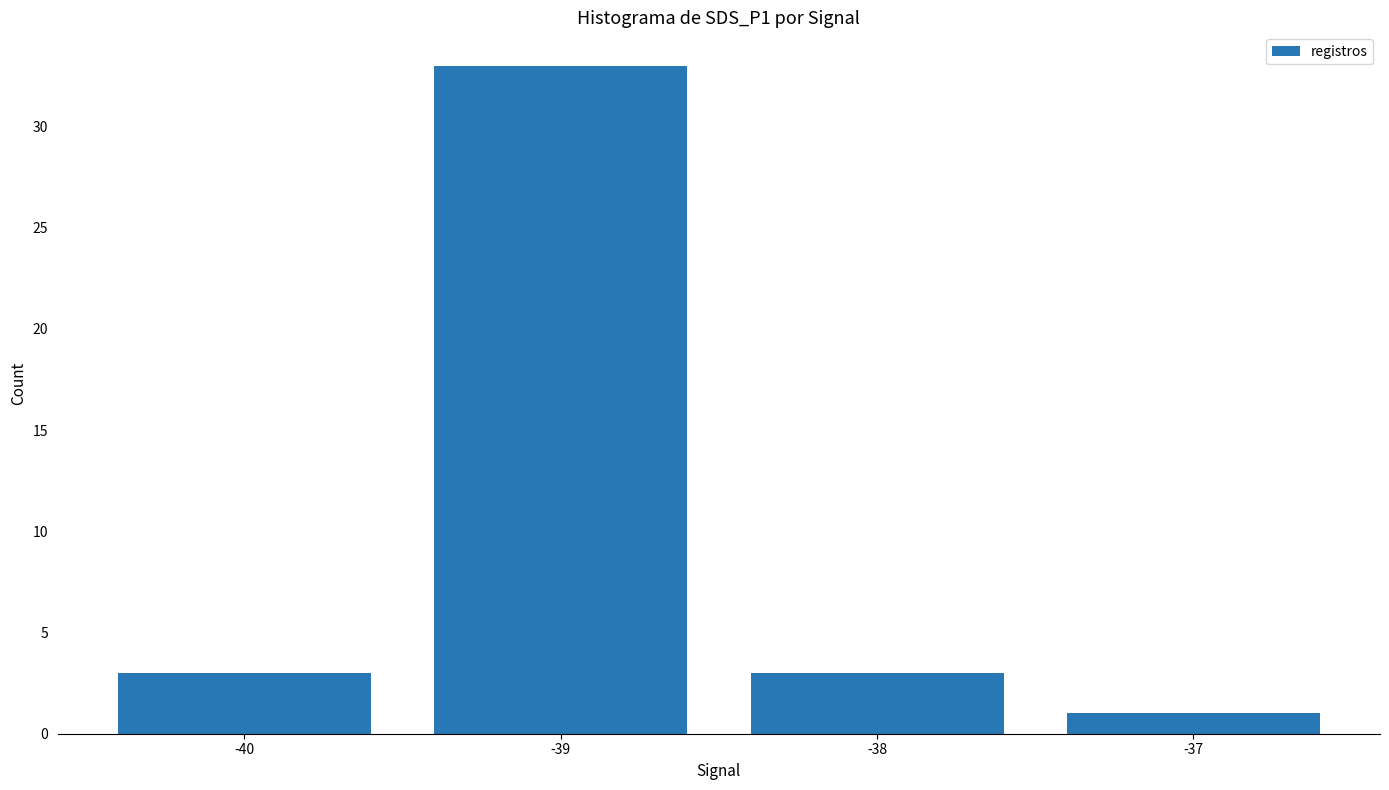

Which category has the lowest value across all series?

-37